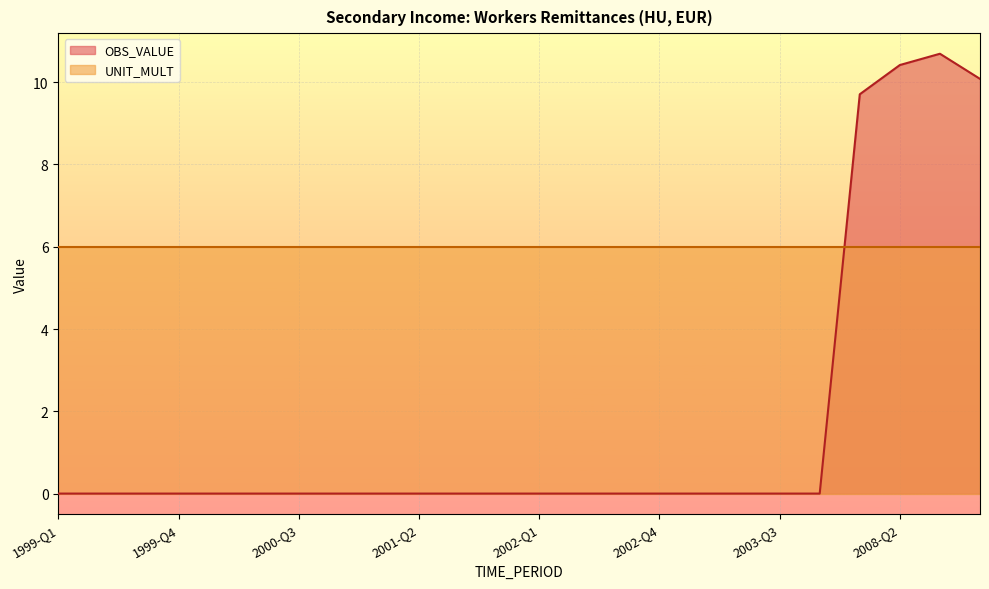

Does the chart display data point markers on the line(s)?

No